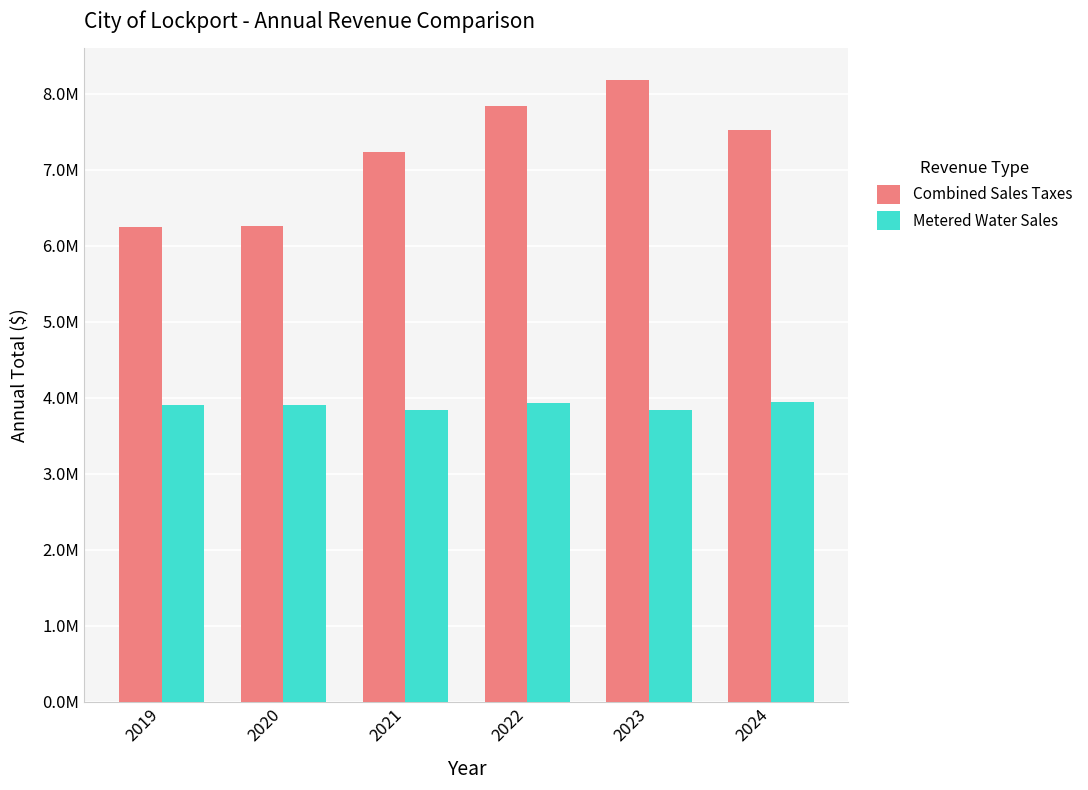

Are the bars grouped side by side (vs. stacked)?

Yes